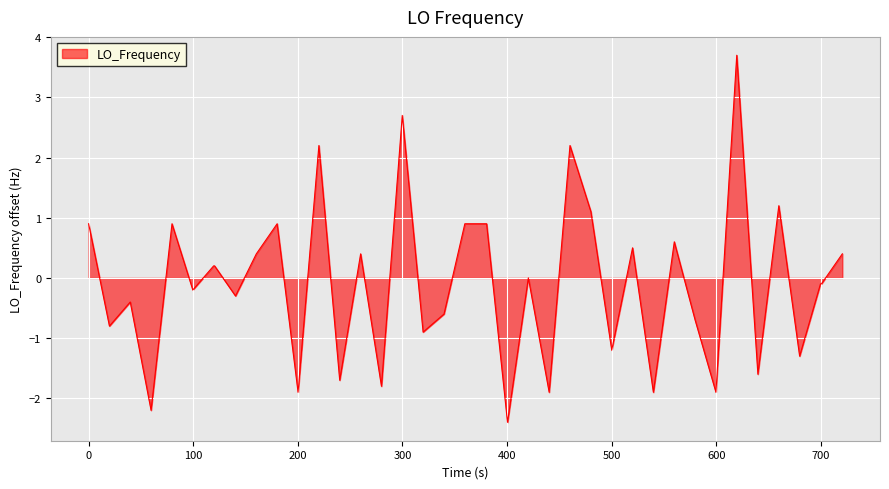

What is the greatest value displayed?

3.7